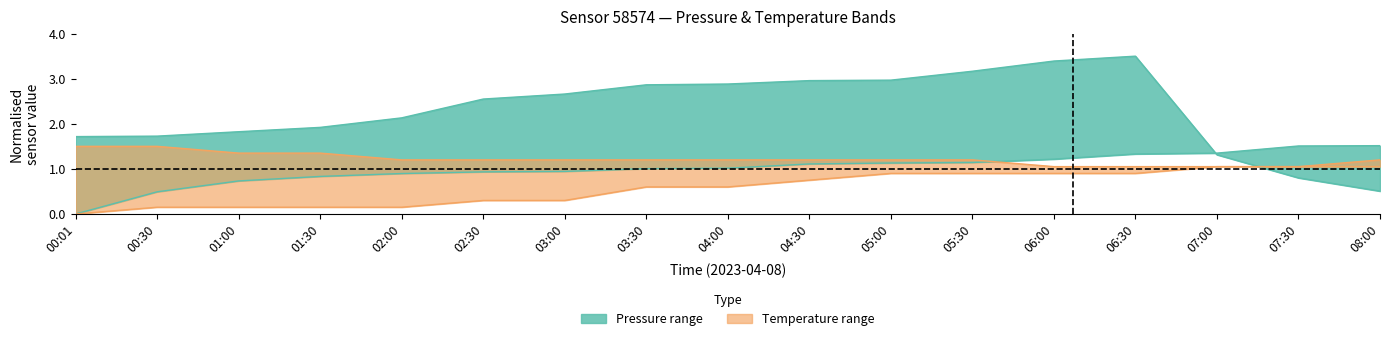

What is the average value of the temperature_lower series?

0.6